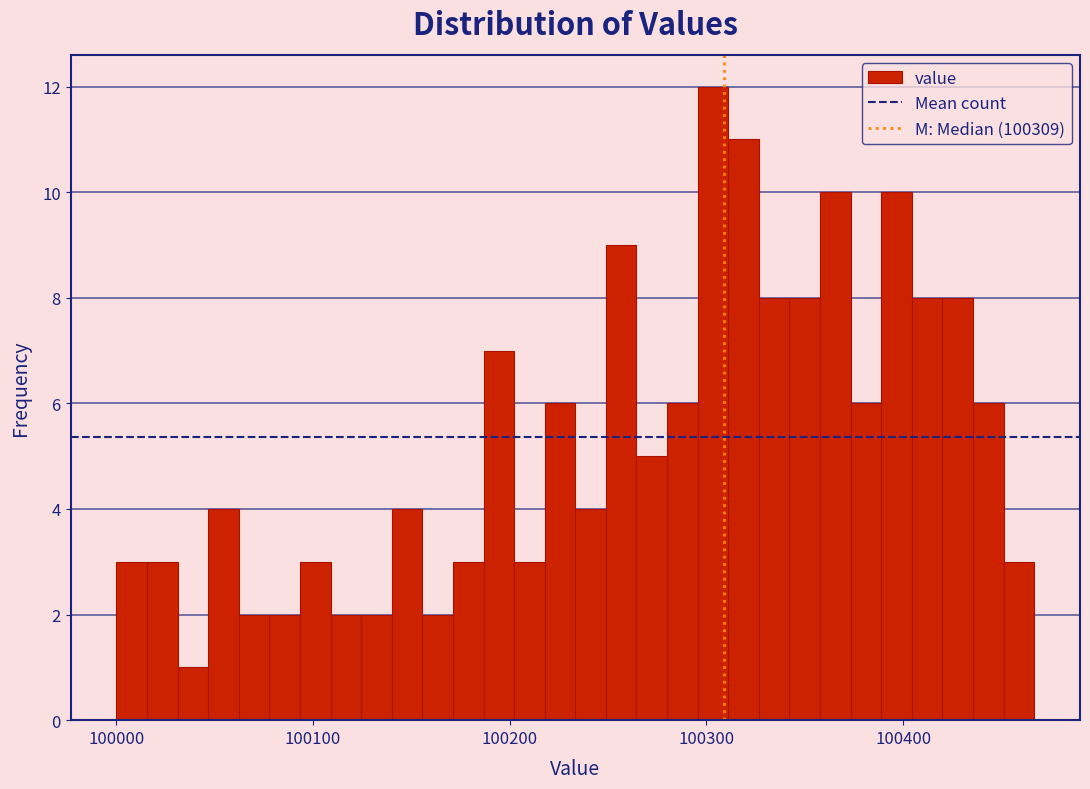

Around what value on the x-axis is the tallest bar? Give the approximate position of its centre, as read against the axis.

100300